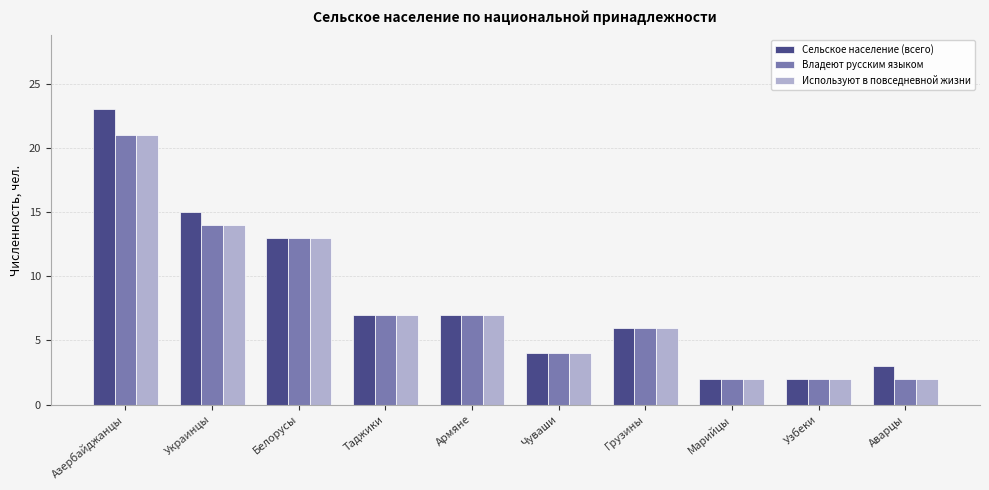

True or false: Владеют русским языком has a value of 2 at Таджики.

False